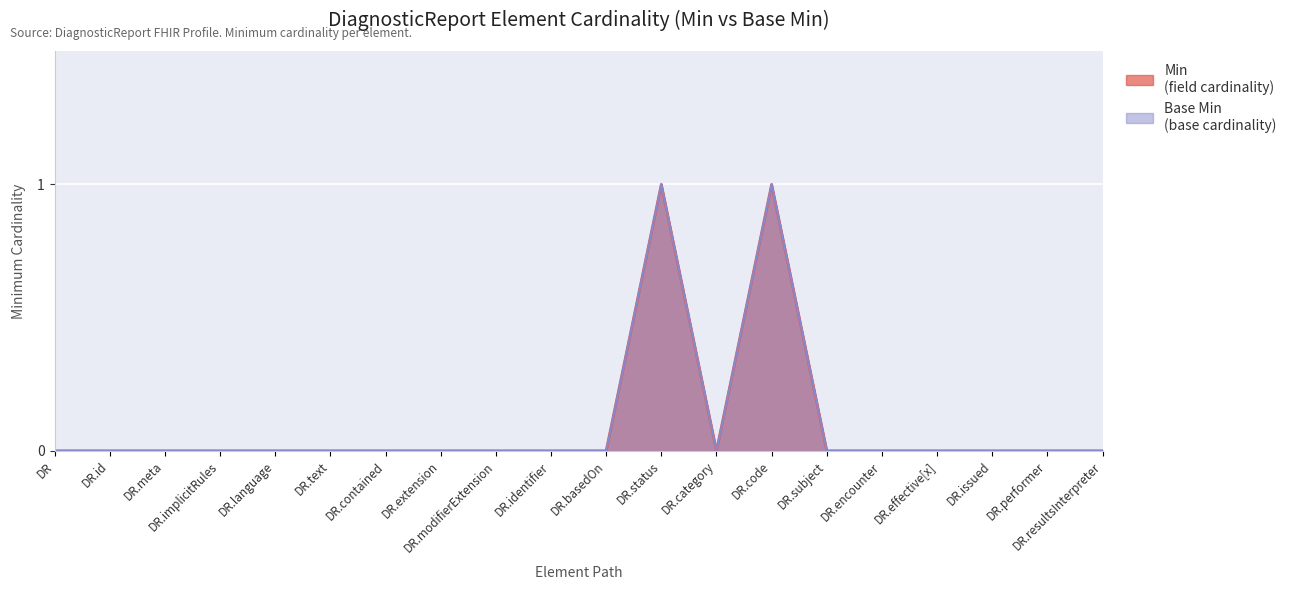

What position from the right is DR.code?

7